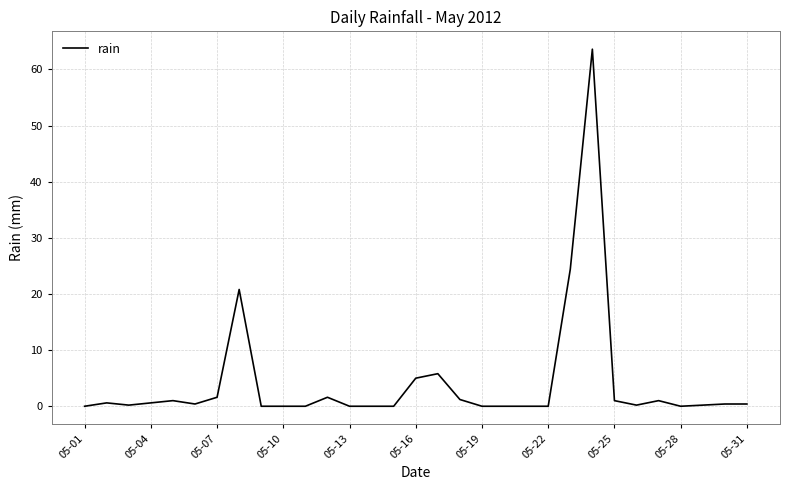

What is the average value?

4.2